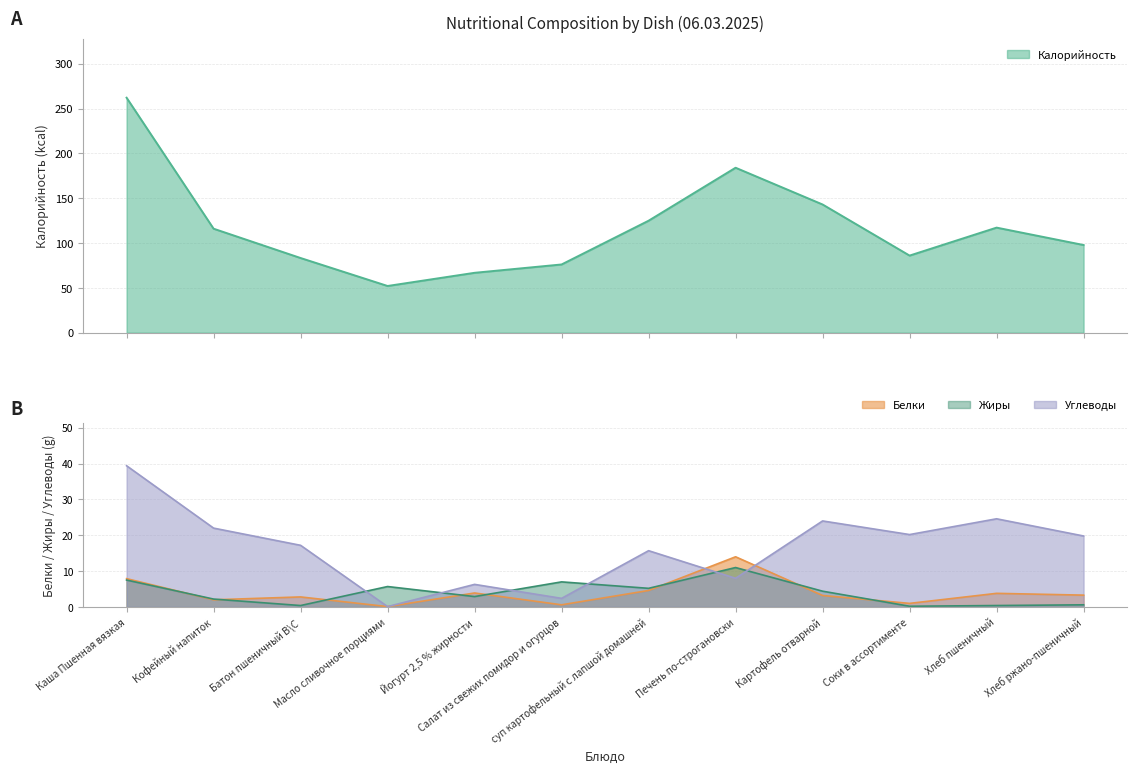

What is the lowest value of the Углеводы series?

0.1